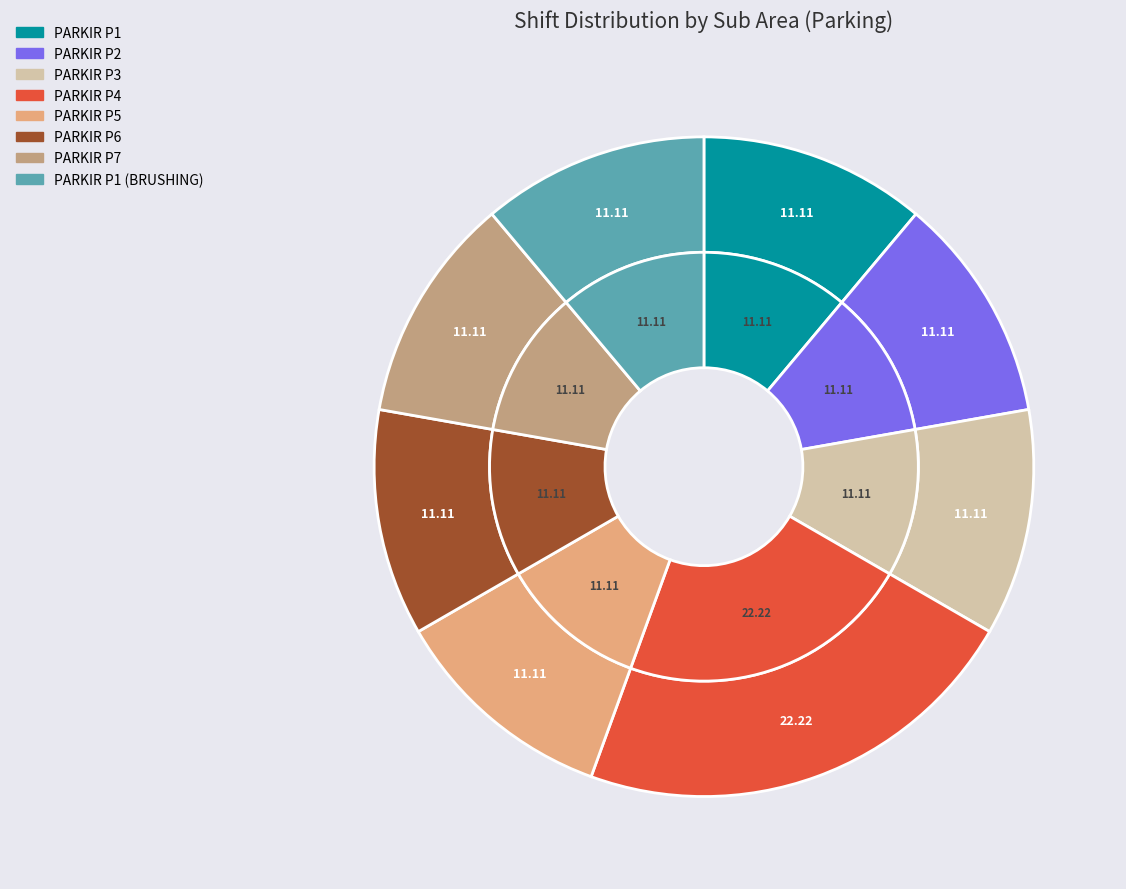

True or false: PARKIR P1 (BRUSHING) accounts for 11% of the total.

True